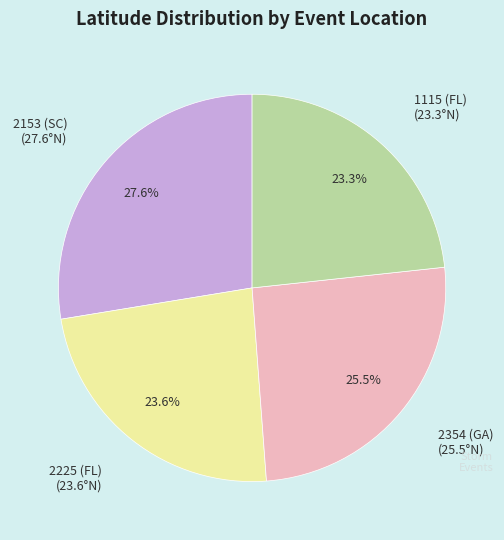

Between 1115 (FL) and 2354 (GA), which is larger?

2354 (GA)